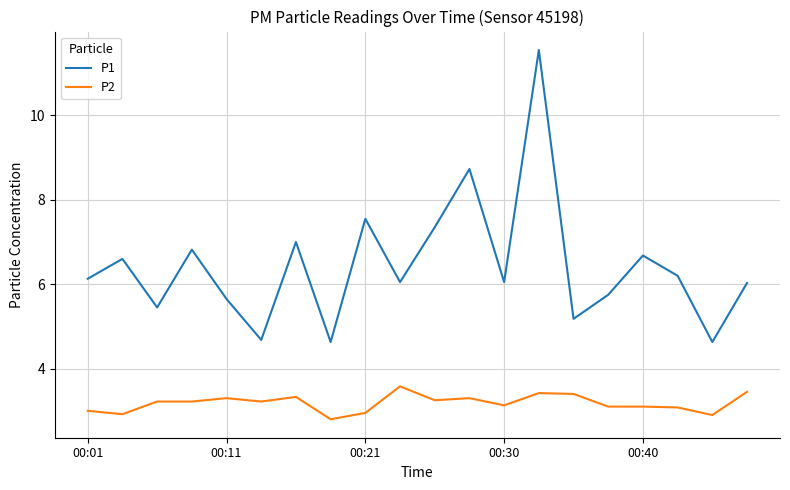

What is the minimum value for P1?

4.6